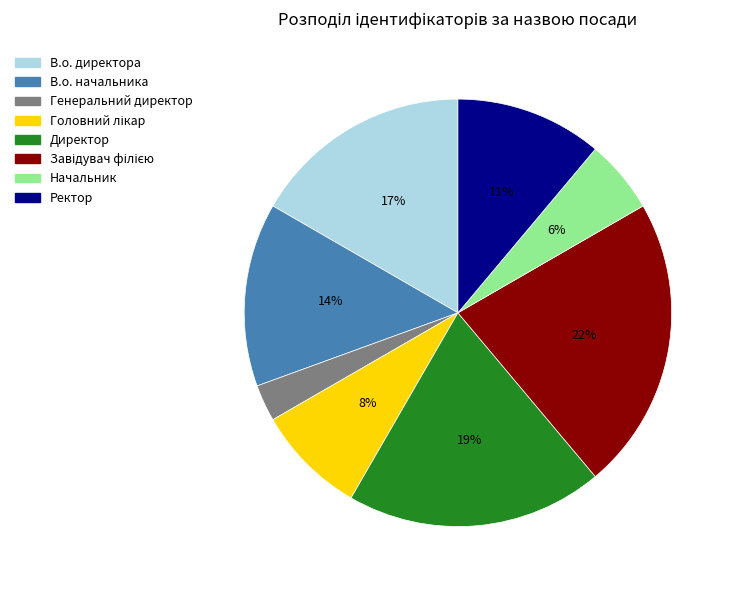

What percentage is the В.о. начальника slice, to the nearest percent?

14%